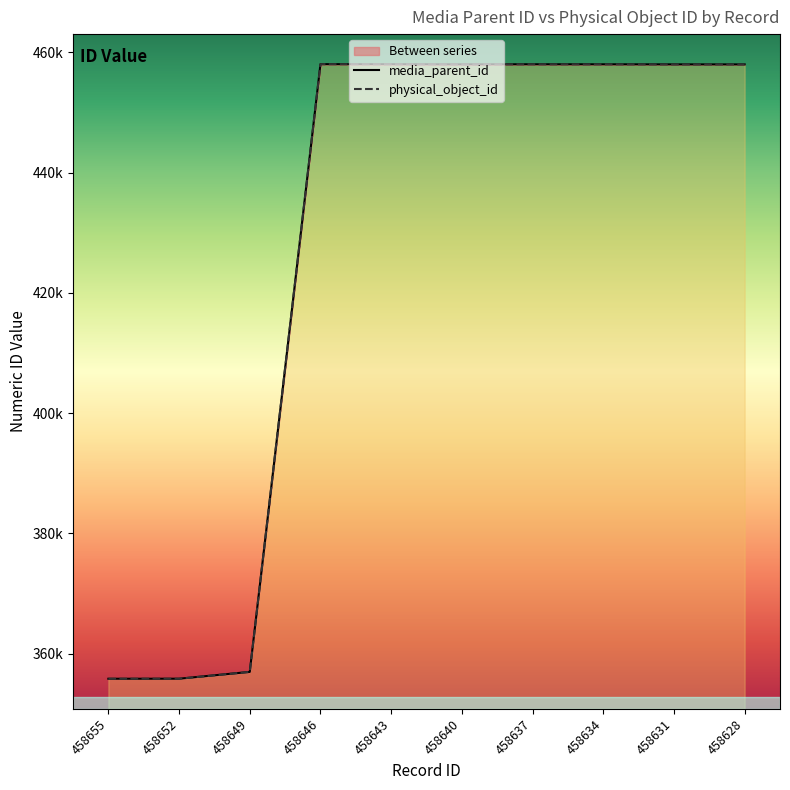

Is this an area chart (filled region under the line)?

No